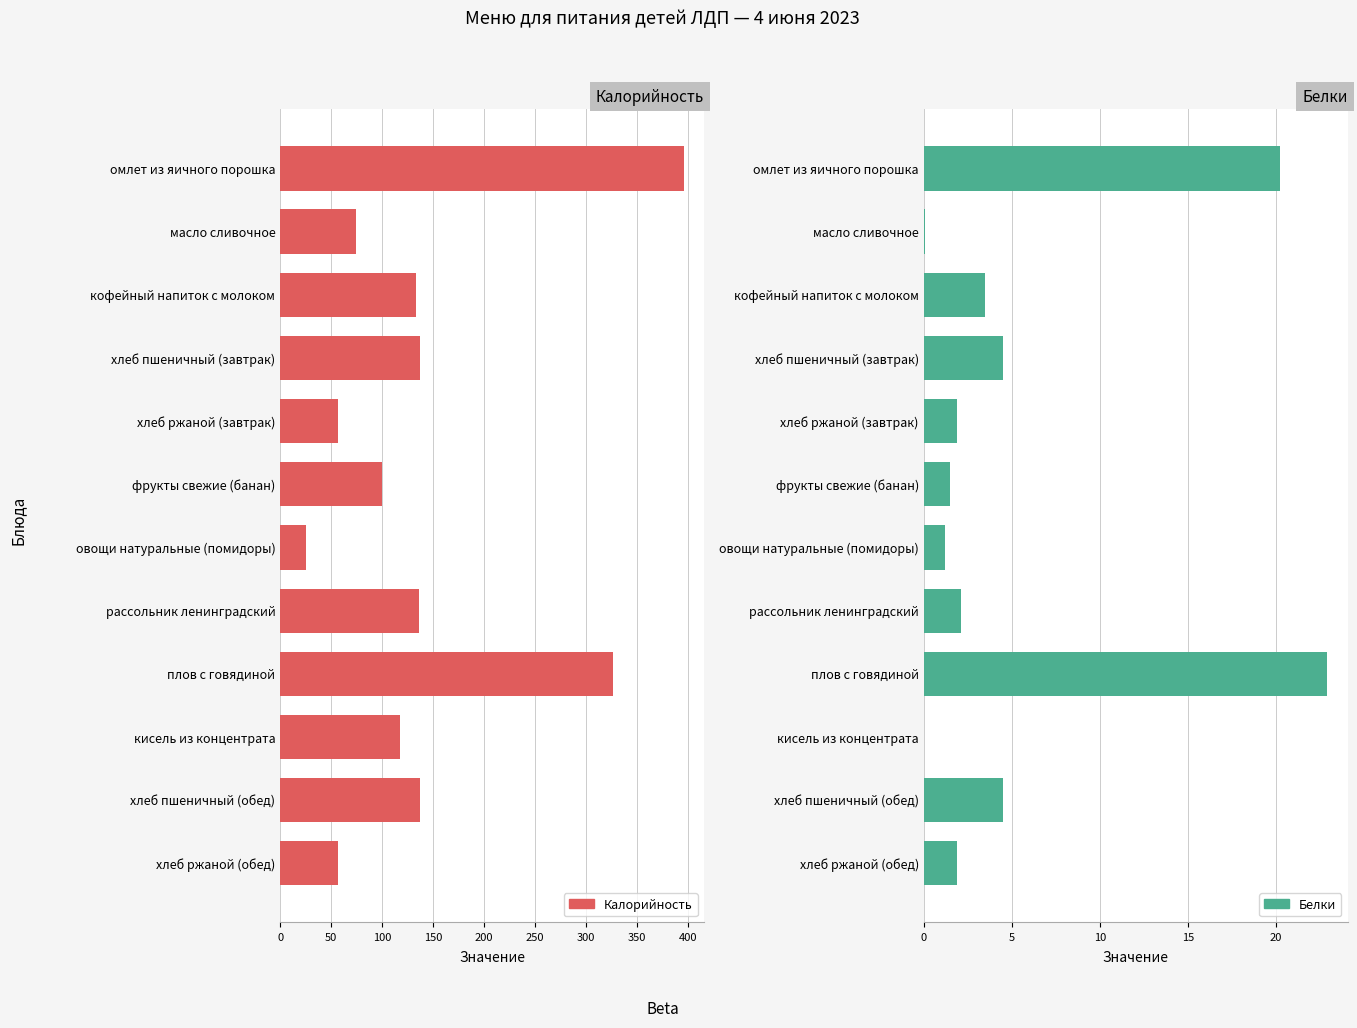

What is the average value of the Белки series?

5.4